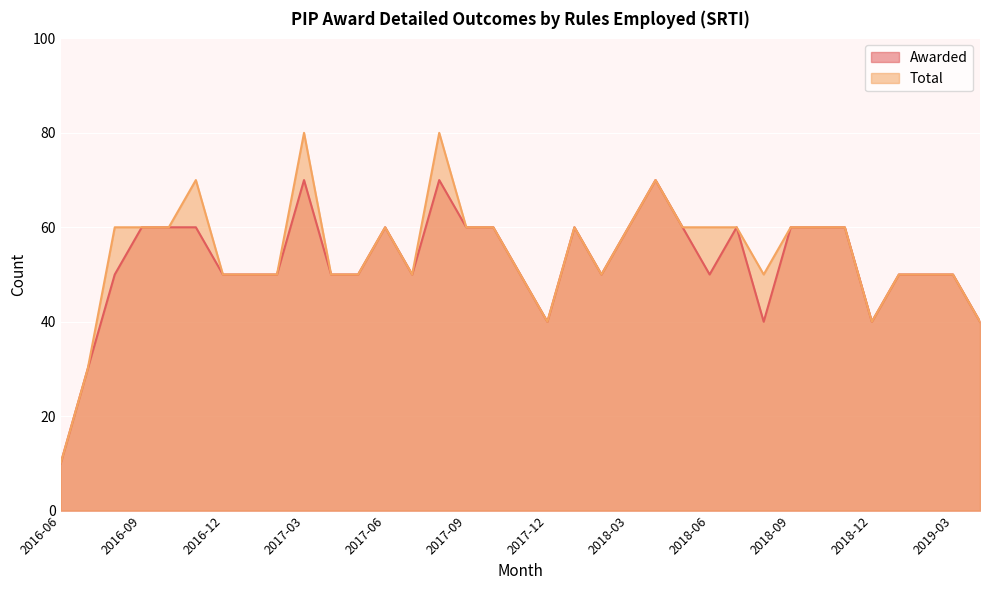

Is it true that Total equals 60 at 2016-08?

True